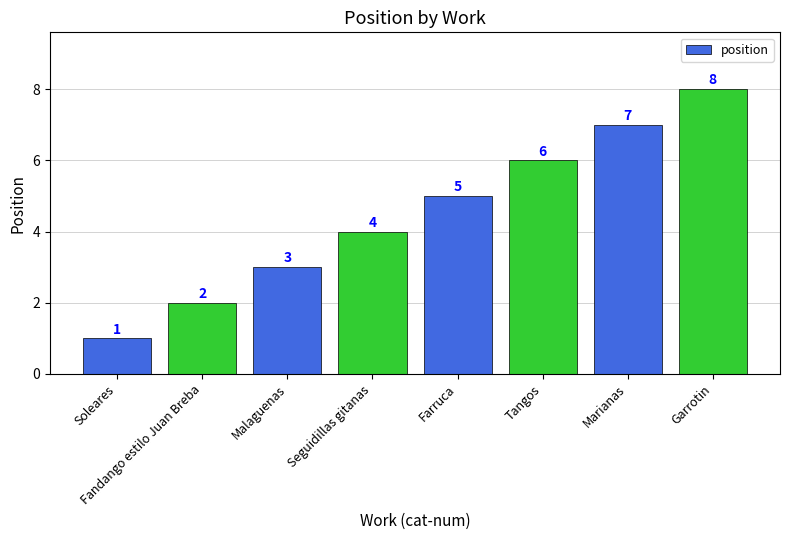

What is the label of the 2nd bar from the left?

Fandango estilo Juan Breba